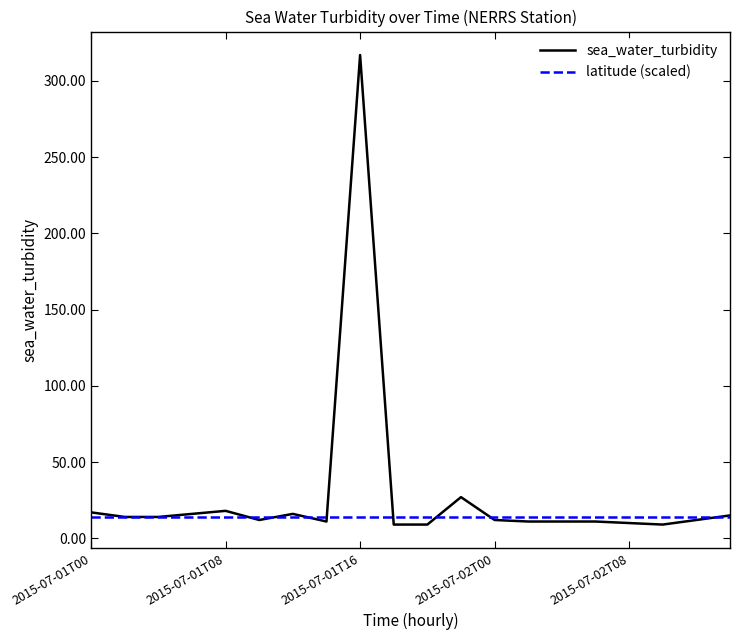

Which series has the widest spread of values?

sea_water_turbidity